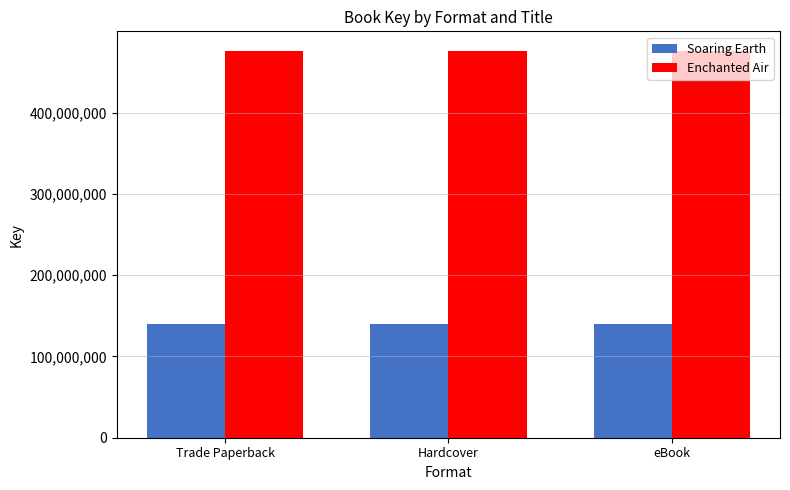

Reading right to left, list all the values displayed in this chart.

Soaring Earth: 140441250	140441250	140441250
Enchanted Air: 476033514	476033514	476033514